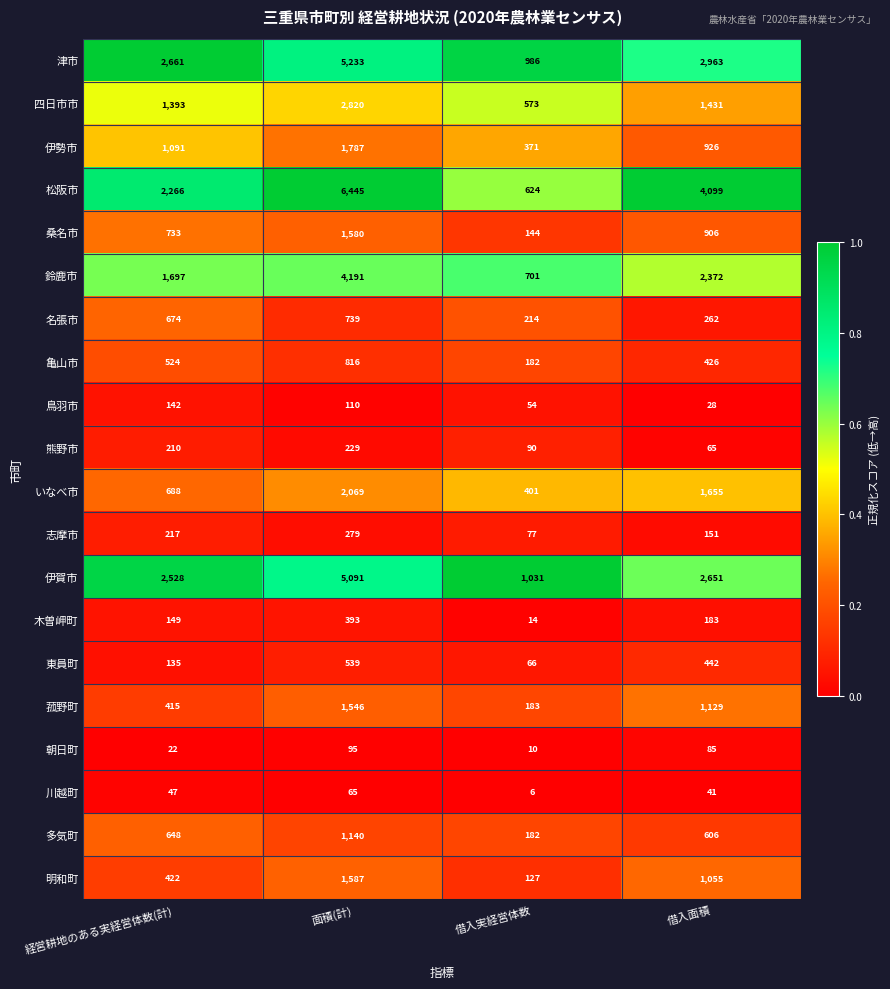

List the series in order of their peak value, lowest first.

川越町, 朝日町, 鳥羽市, 熊野市, 志摩市, 木曽岬町, 東員町, 名張市, 亀山市, 多気町, 菰野町, 桑名市, 明和町, 伊勢市, いなべ市, 四日市市, 鈴鹿市, 伊賀市, 津市, 松阪市